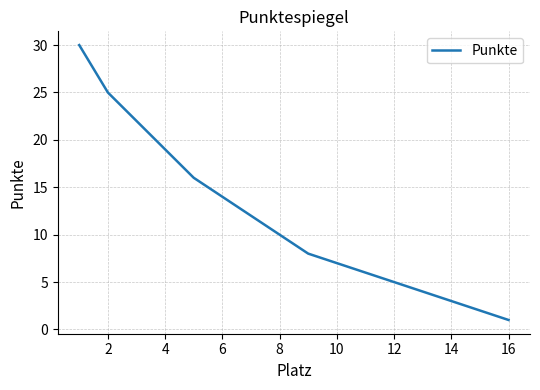

What is the difference between the maximum and minimum values?

29